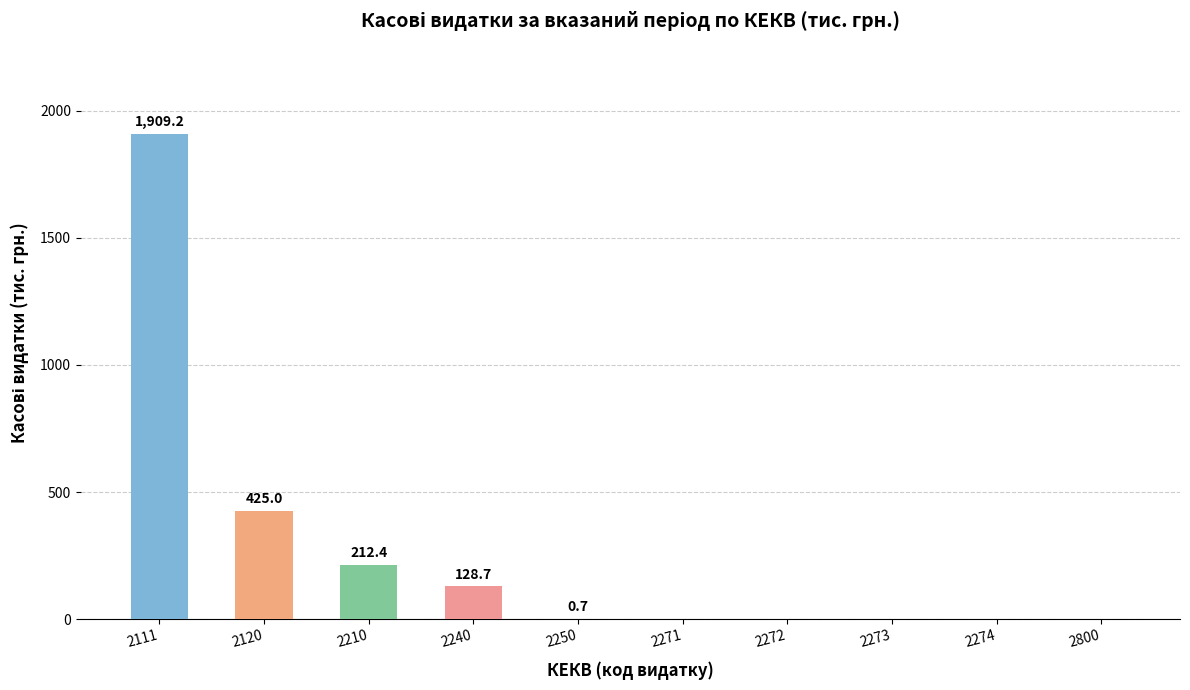

What is the sum of all values?

2676.0